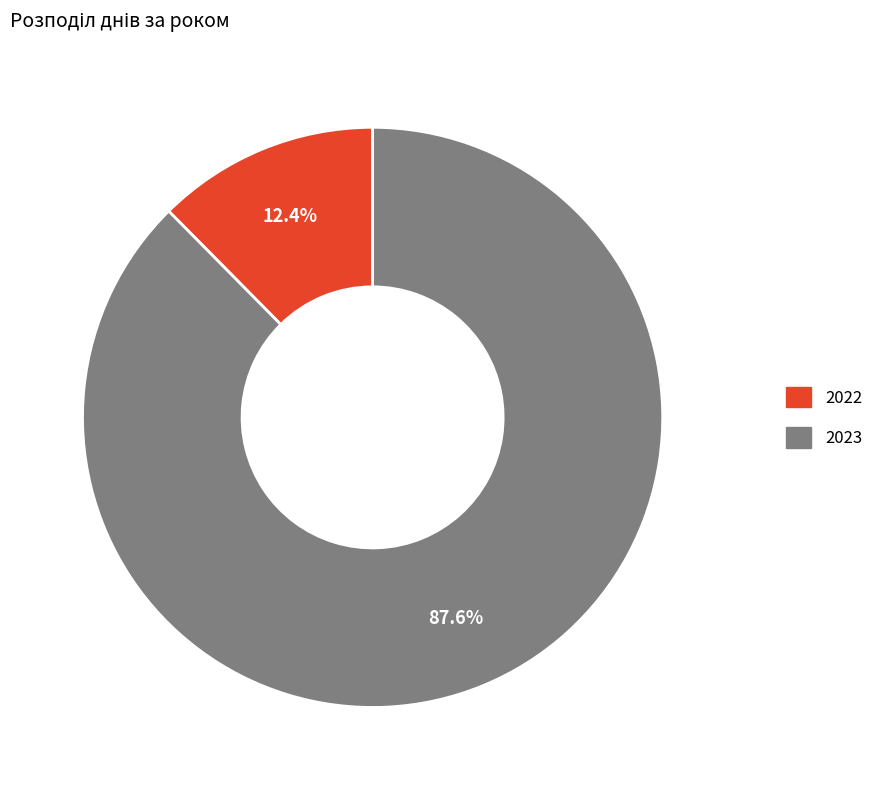

Between 2023 and 2022, which is larger?

2023